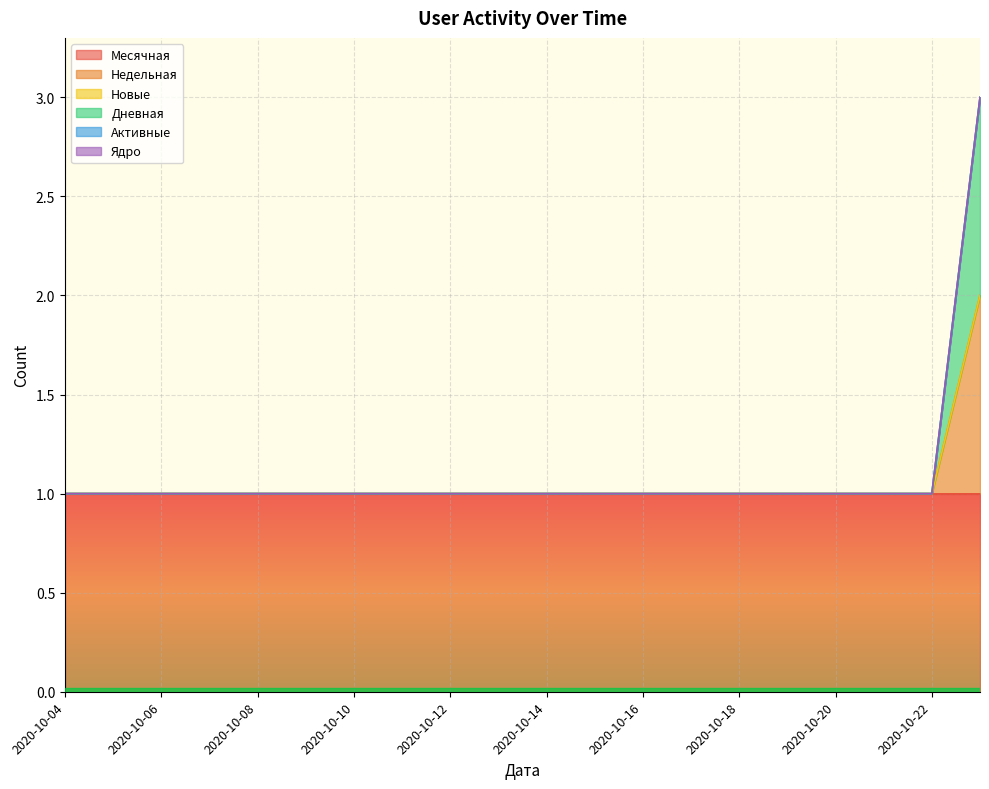

What are all the series names shown in the legend?

Месячная, Недельная, Новые, Дневная, Активные, Ядро